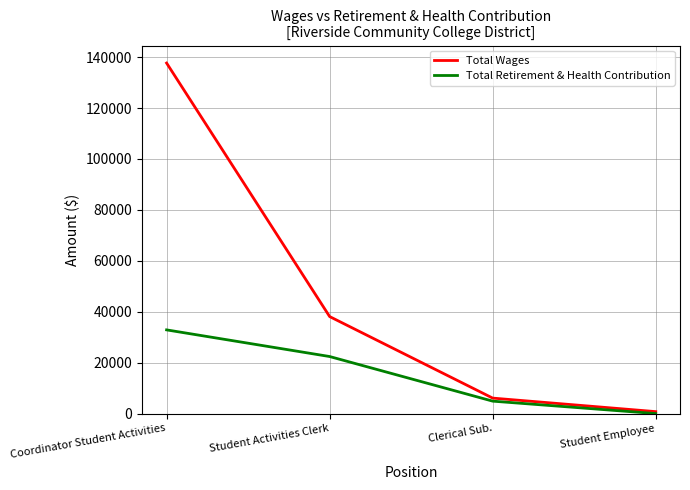

Rank the series at Student Activities Clerk from highest to lowest value.

Total Wages, Total Retirement & Health Contribution